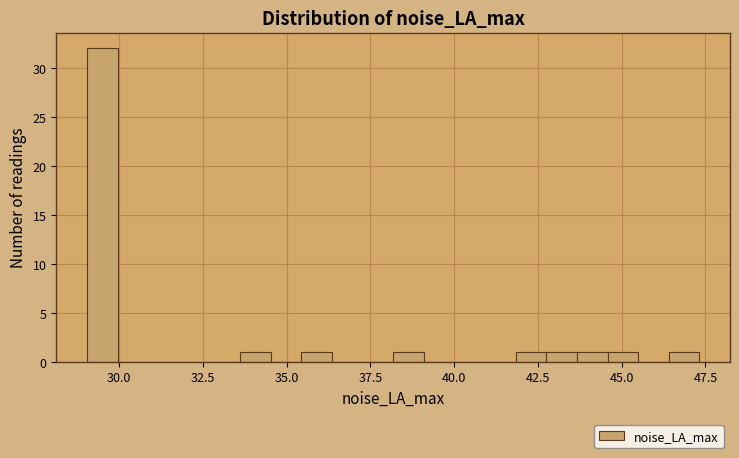

Around what value on the x-axis is the tallest bar? Give the approximate position of its centre, as read against the axis.

29.5